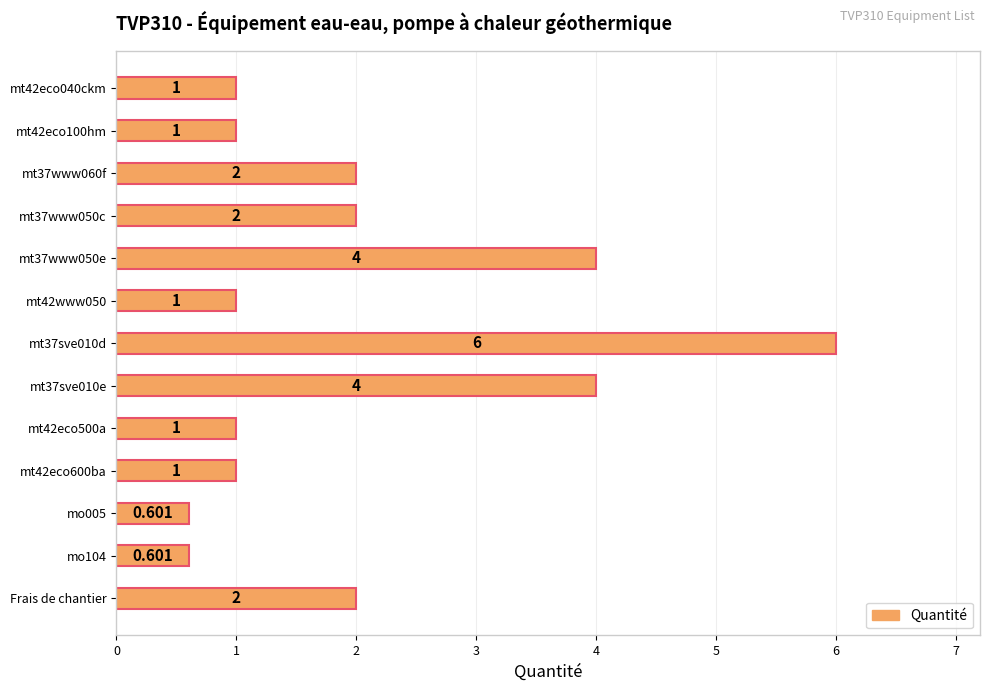

Between Frais de chantier and mt42eco500a, which is larger?

Frais de chantier